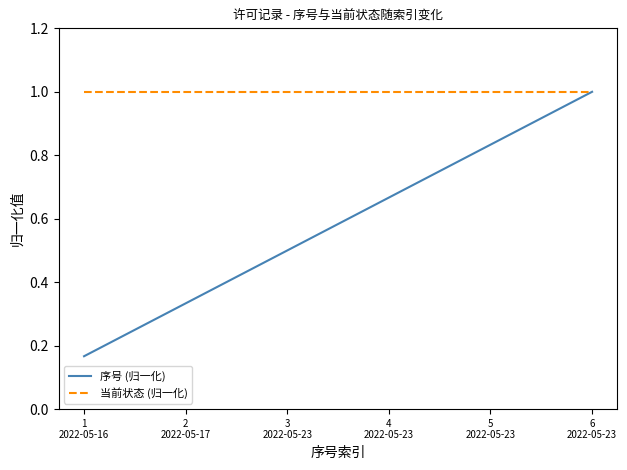

At which category is the sum across all series the highest?

6
2022-05-23